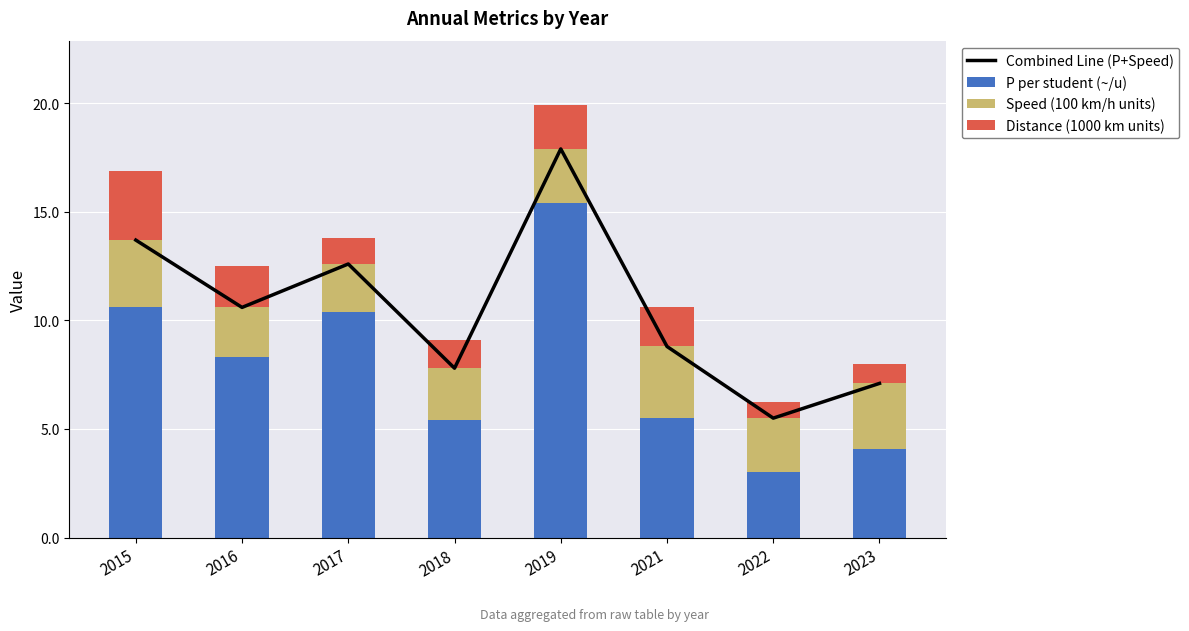

What are all the series names shown in the legend?

Combined Line (P+Speed), P per student (~/u), Speed (100 km/h units), Distance (1000 km units)